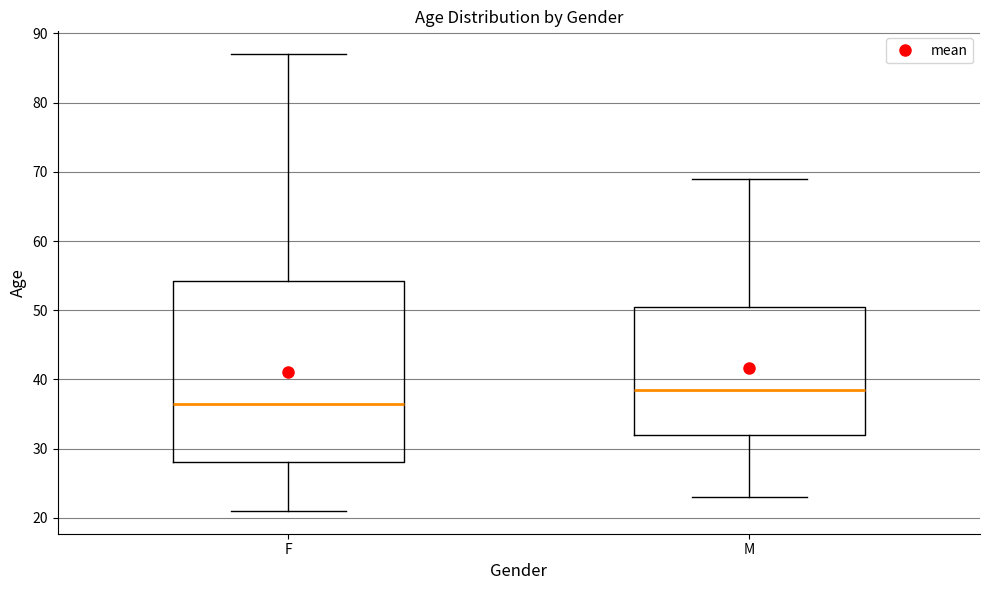

Comparing the boxes themselves (not the whiskers), which one is the tallest?

F